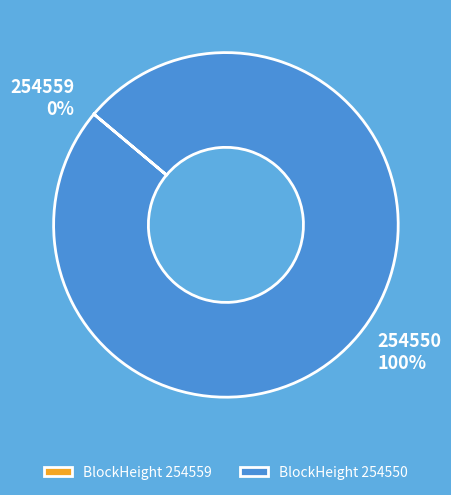

How many slices are in this pie chart?

2